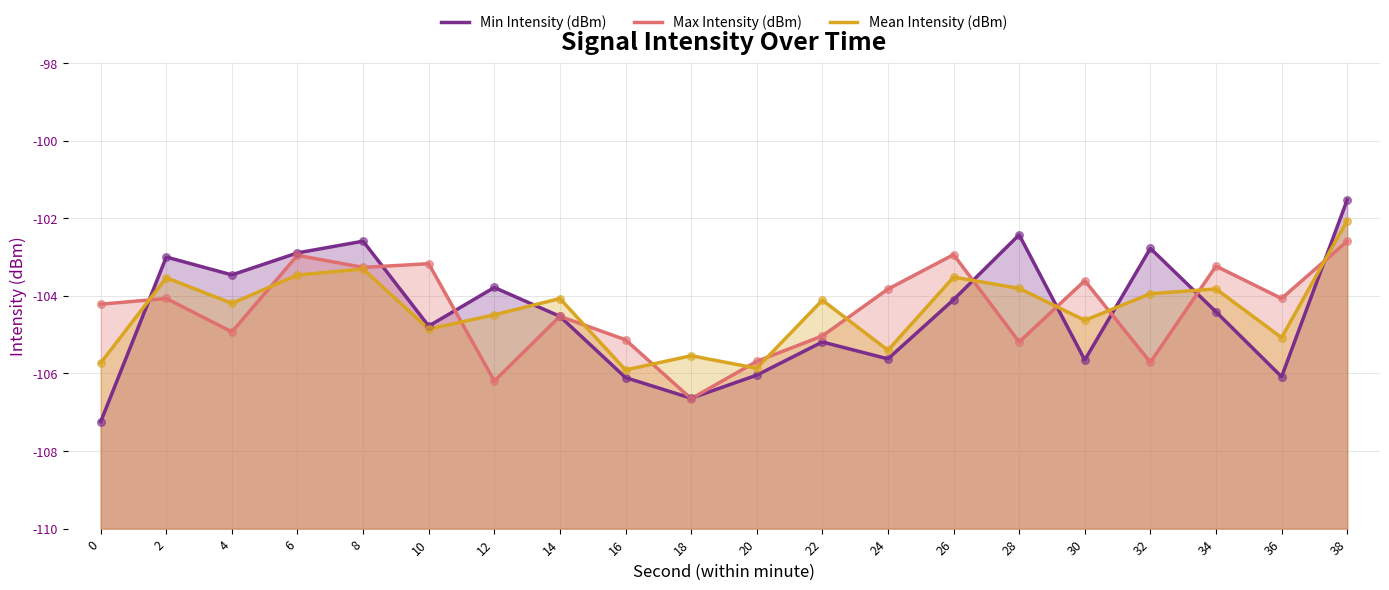

Which series has the largest total across all categories?

Max Intensity (dBm)